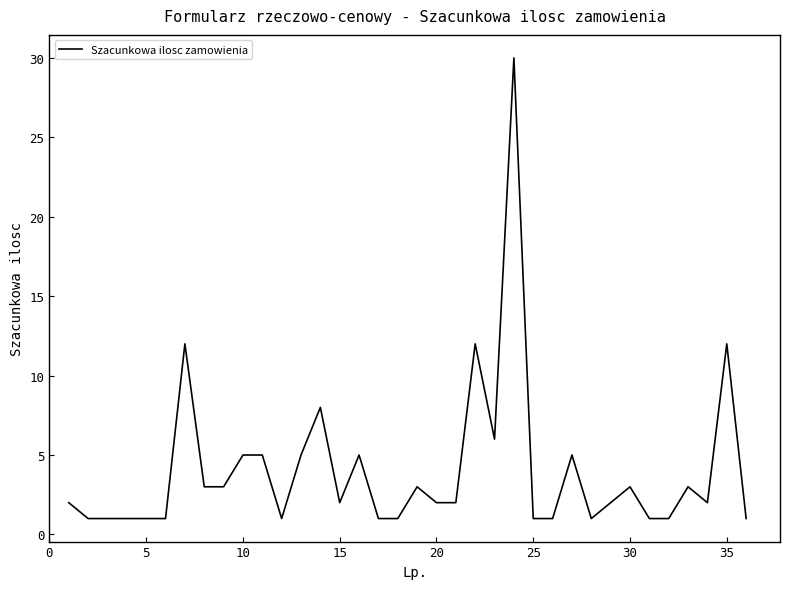

What is the difference between the maximum and minimum values?

29